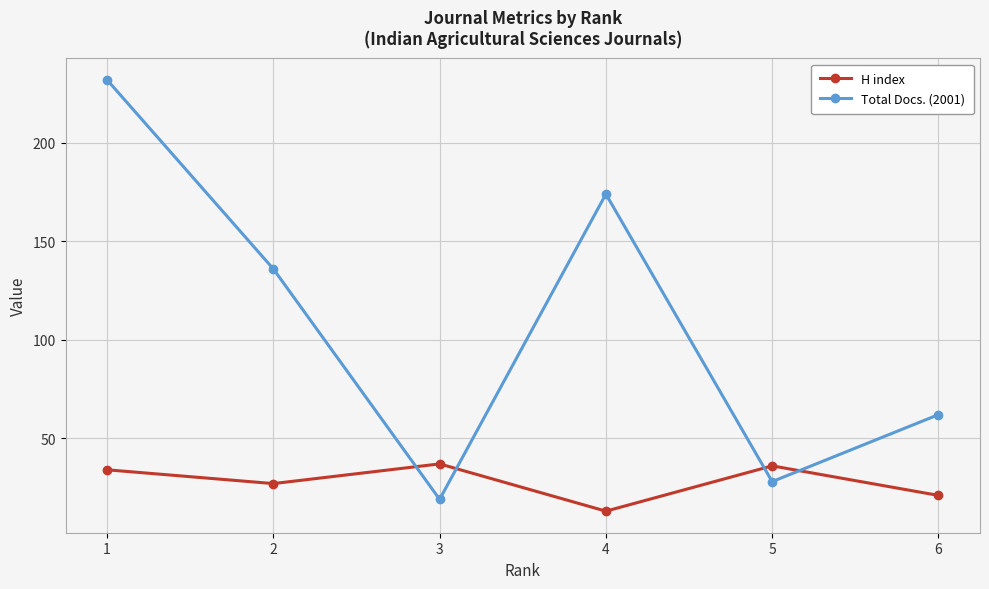

True or false: Total Docs. (2001) has a value of 44 at 2.

False